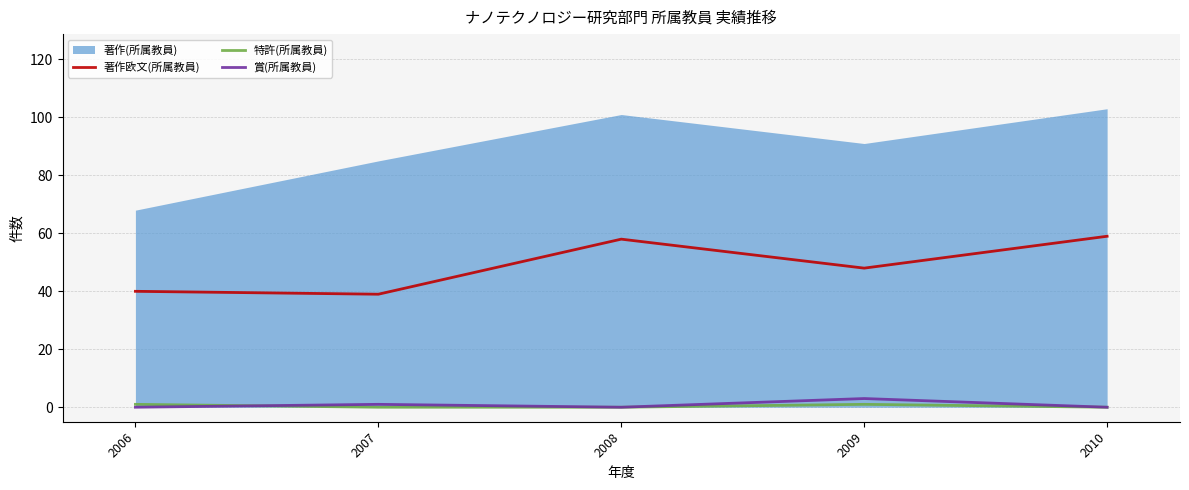

True or false: 賞(所属教員) and 著作欧文(所属教員) intersect in this chart.

False